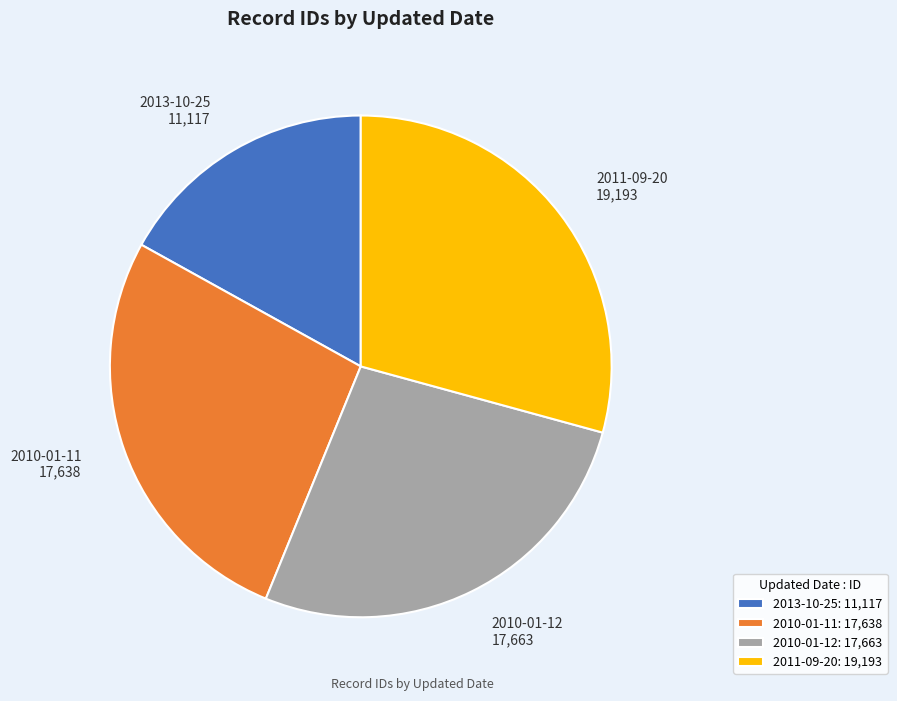

Combined, do 2011-09-20: 19,193 and 2010-01-12: 17,663 account for over 50%?

Yes